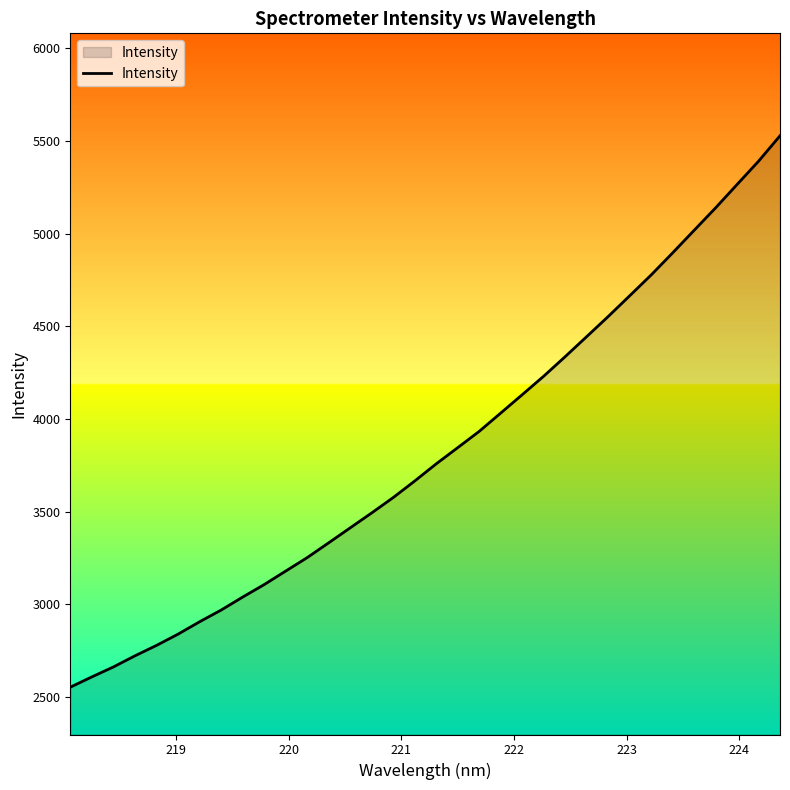

What is the greatest value displayed?

5527.7